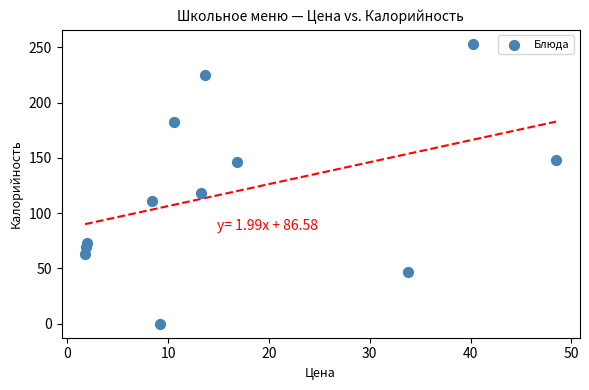

What Y value in the scatter plot is closest to 126?

118.0